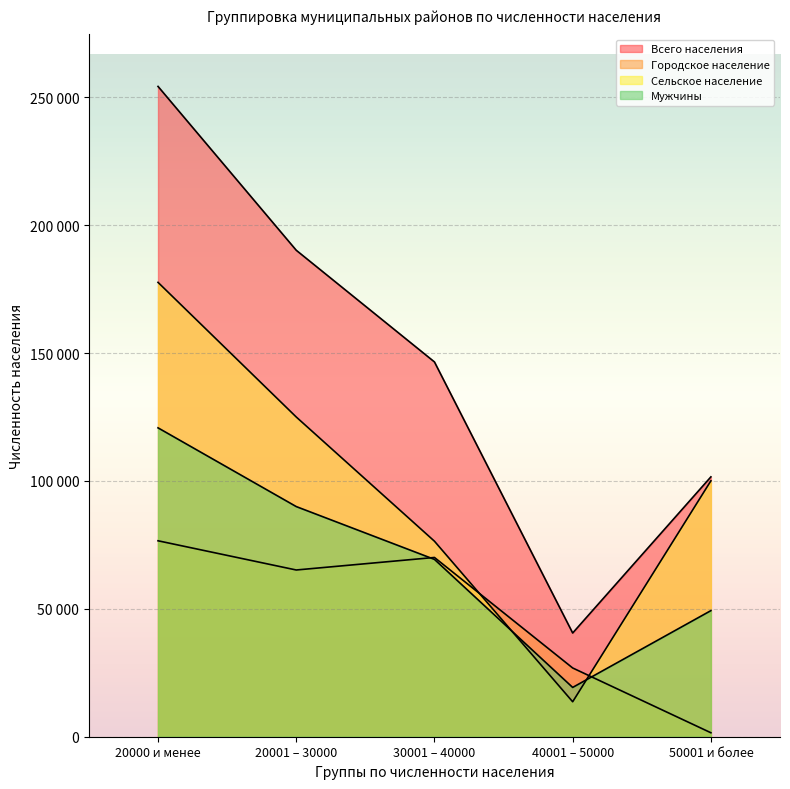

Reading left to right, list all the values displayed in this chart.

Всего населения: 20000 и менее=254245	20001 – 30000=190190	30001 – 40000=146525	40001 – 50000=40547	50001 и более=101596
Городское население: 20000 и менее=76606	20001 – 30000=65186	30001 – 40000=70085	40001 – 50000=26878	50001 и более=1549
Сельское население: 20000 и менее=177639	20001 – 30000=125004	30001 – 40000=76440	40001 – 50000=13669	50001 и более=100047
Мужчины: 20000 и менее=120762	20001 – 30000=89981	30001 – 40000=69332	40001 – 50000=19273	50001 и более=49296